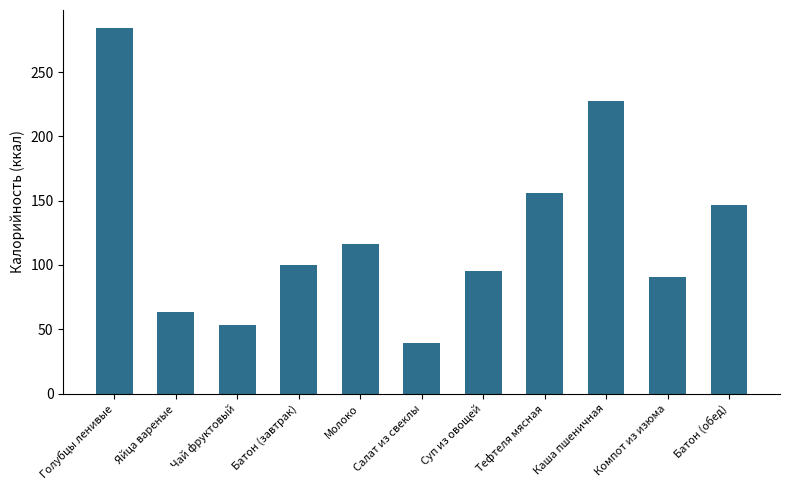

True or false: the data shows 227.4 at Каша пшеничная.

True